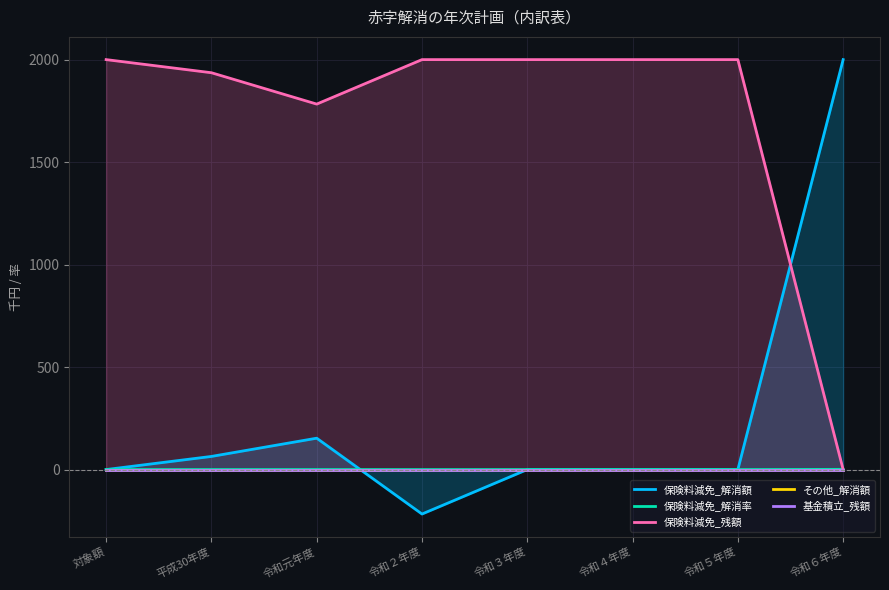

Which series has the widest spread of values?

保険料減免_解消額